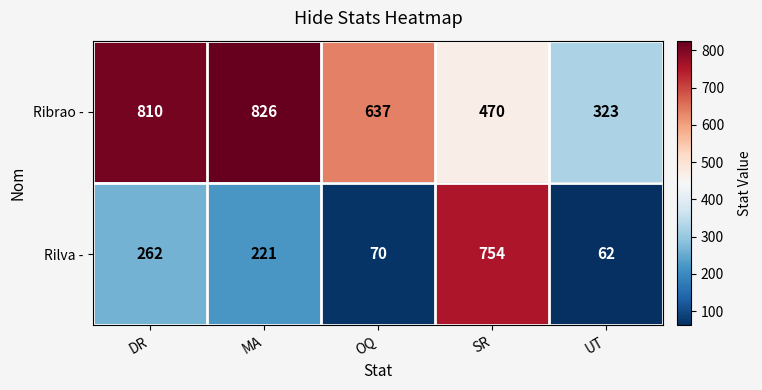

What is the difference between the highest and lowest values at SR?

284